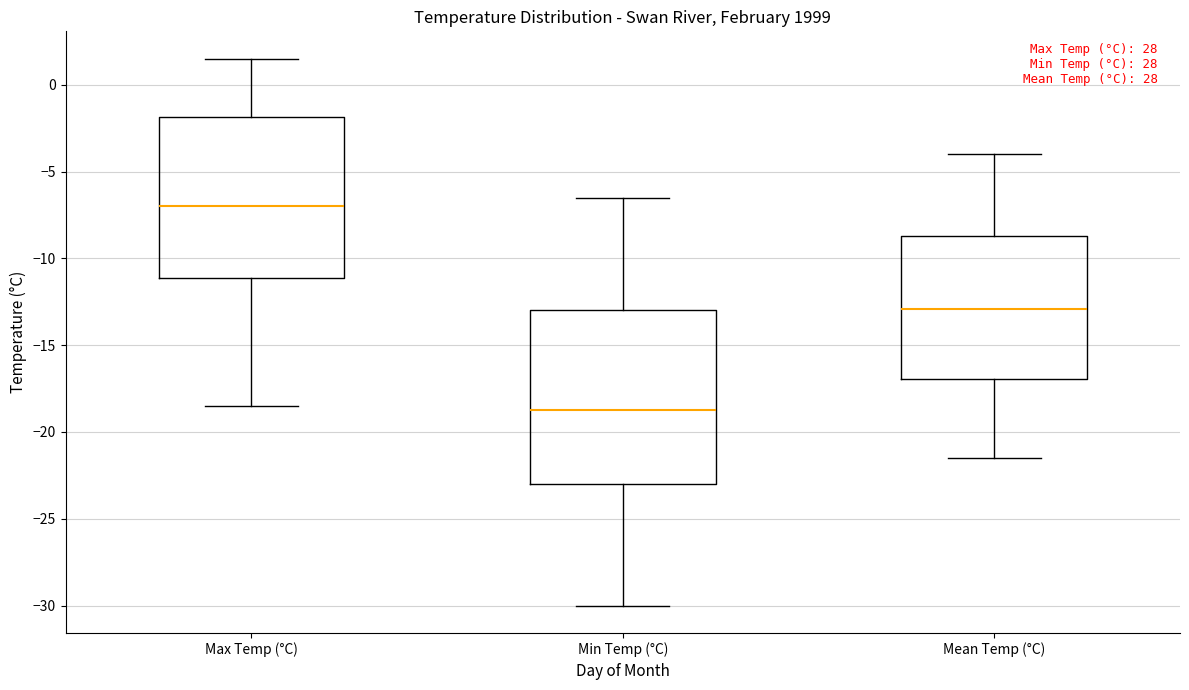

Which box has the lowest median line?

Min Temp (°C)